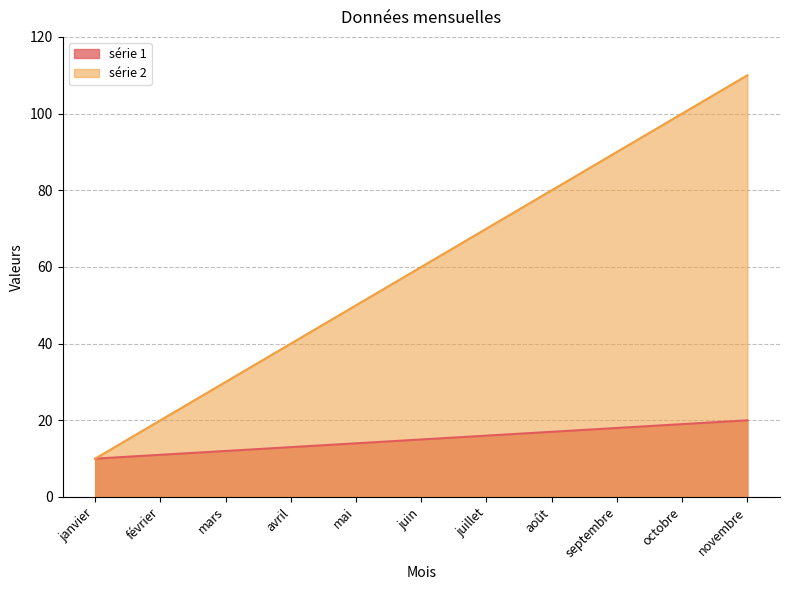

Reading right to left, list all the values displayed in this chart.

série 1: 20	19	18	17	16	15	14	13	12	11	10
série 2: 110	100	90	80	70	60	50	40	30	20	10